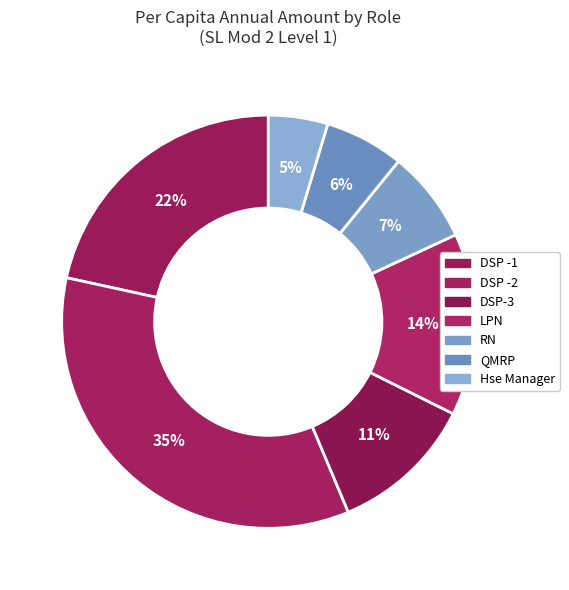

To the nearest percent, what is the average slice percentage?

14%